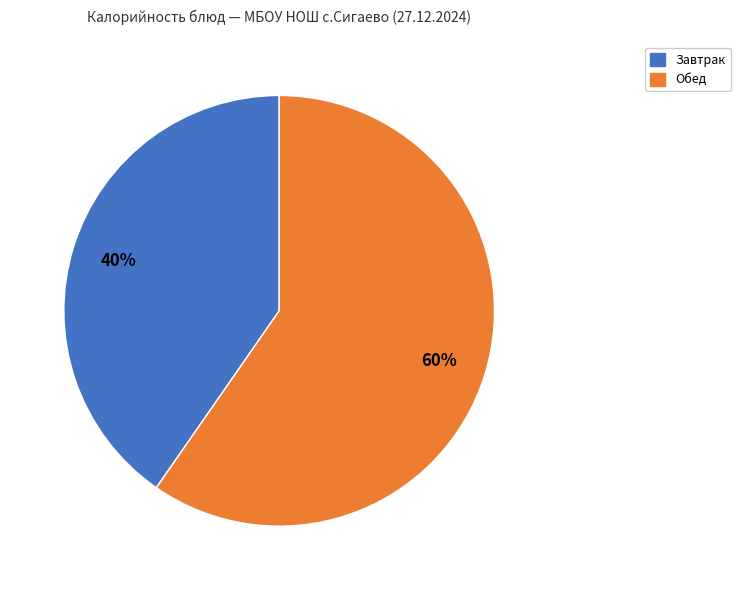

To the nearest percent, what is the average slice percentage?

50%